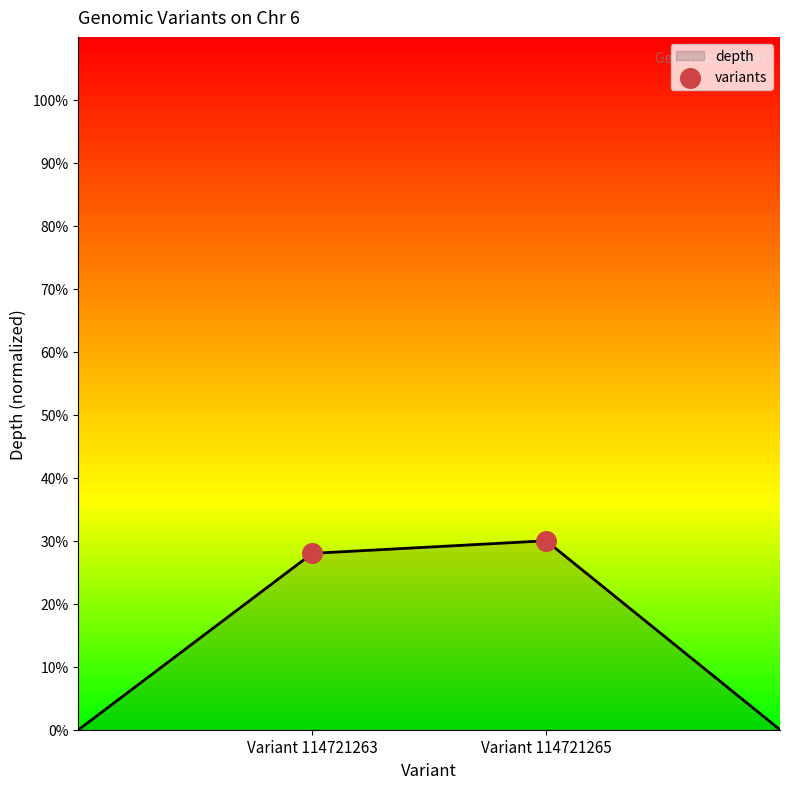

How many interior local peaks (higher than both neighbors) does the data have?

1